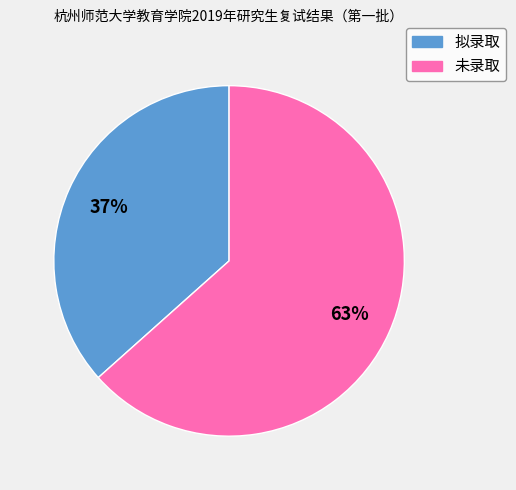

Is there a majority slice in this chart?

Yes